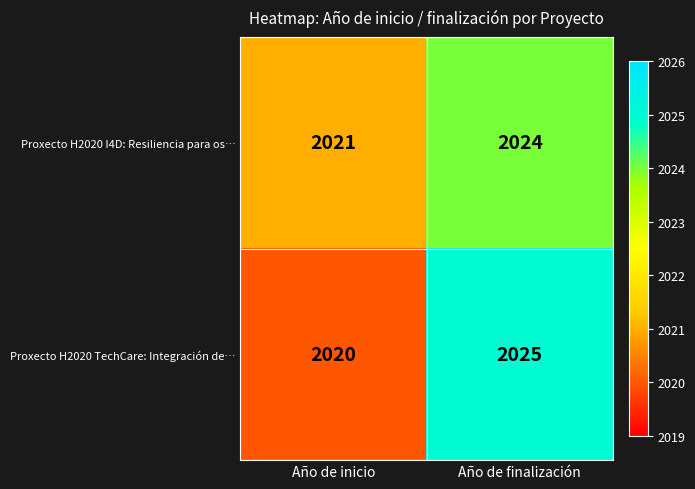

List the series in order of their peak value, highest first.

Proxecto H2020 TechCare: Integración de…, Proxecto H2020 I4D: Resiliencia para os…